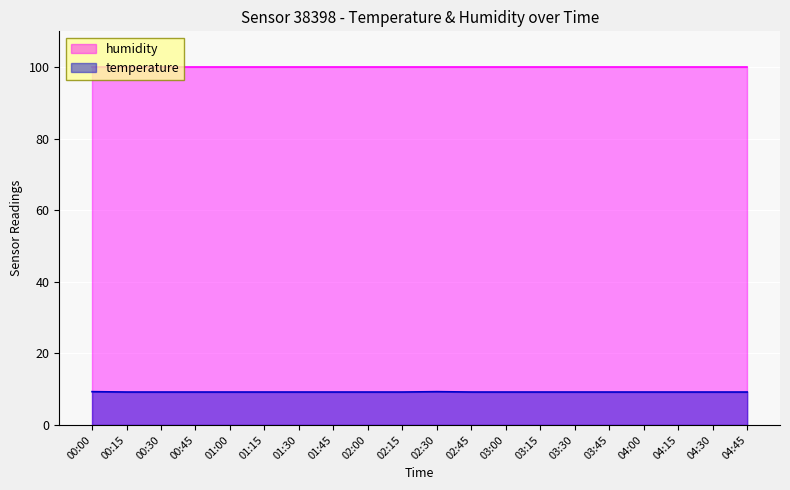

What is the greatest value displayed?

99.9